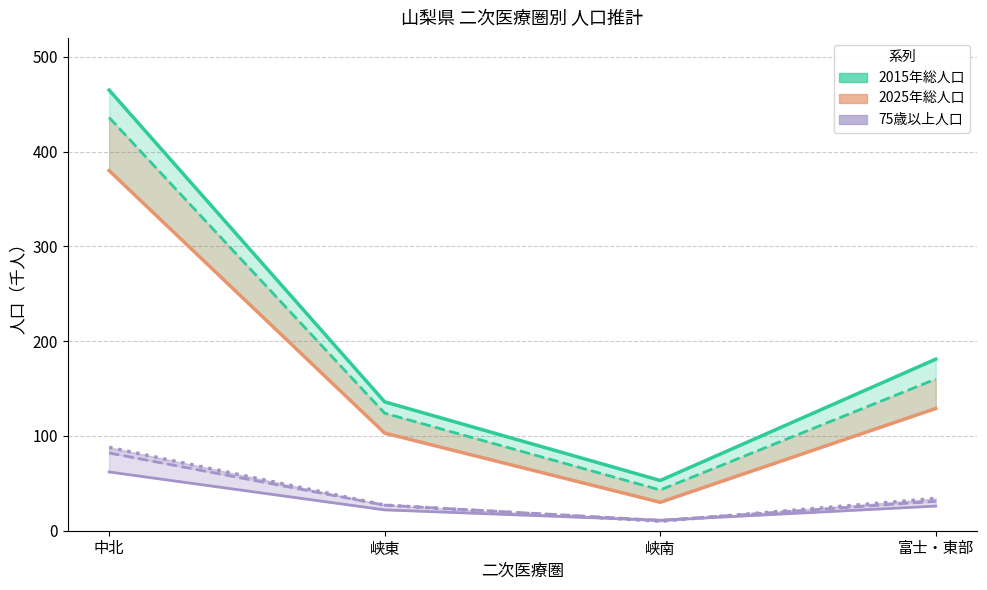

Between 中北 and 峡南, which is larger?

中北